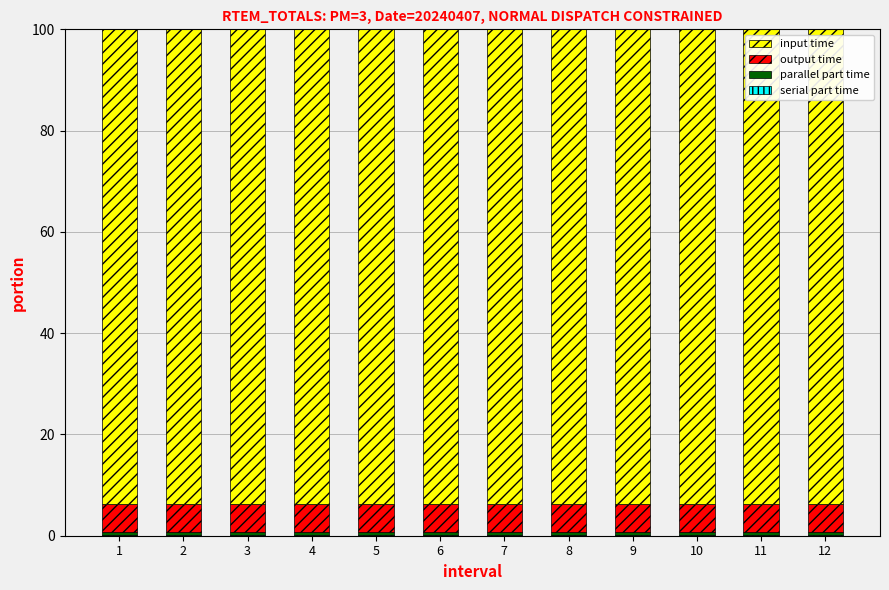

How many series are shown in this chart?

4